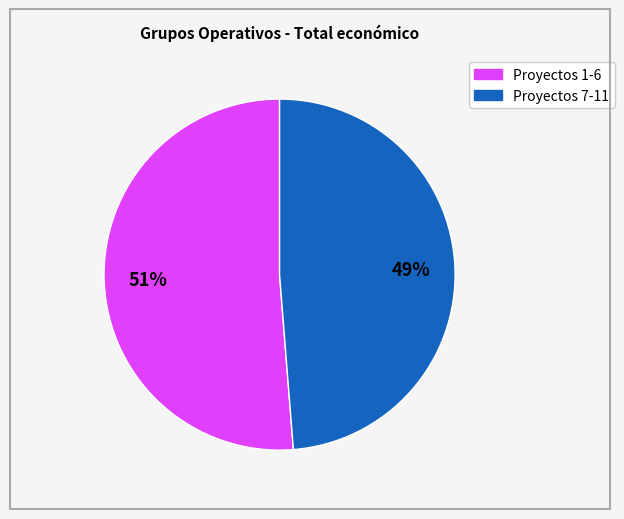

To the nearest percent, what is the average slice percentage?

50%